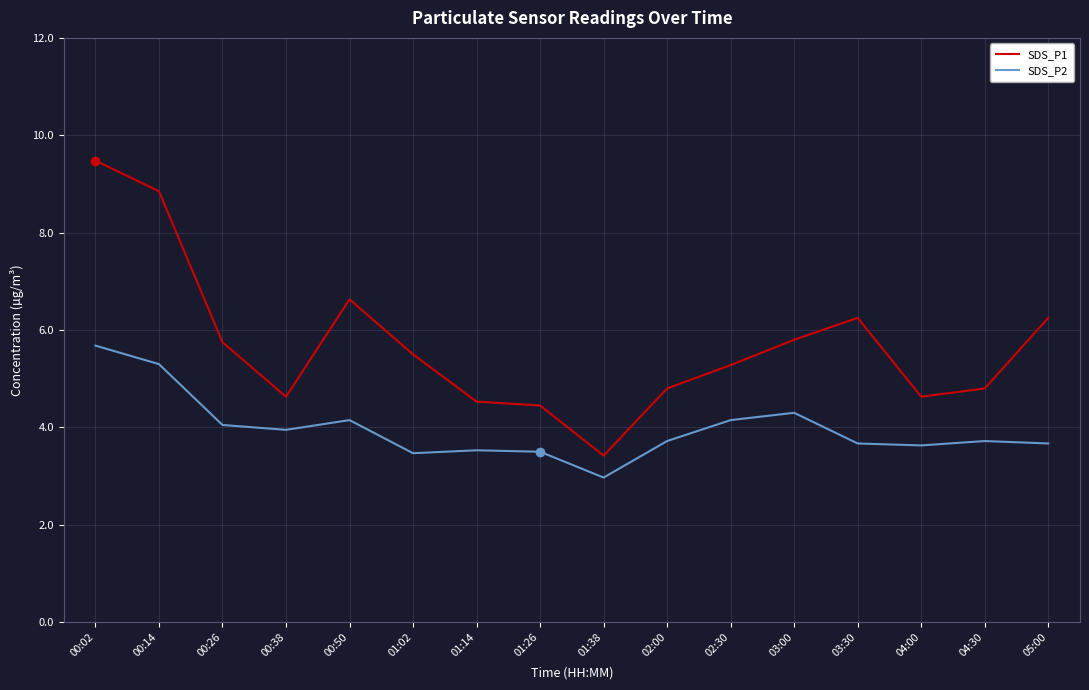

List the series in order of their overall mean, lowest first.

SDS_P2, SDS_P1